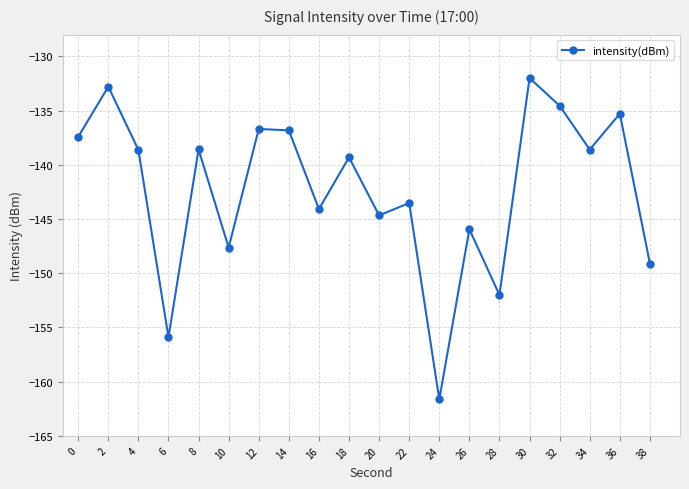

Is it true that the value at 36 is -135.3?

True